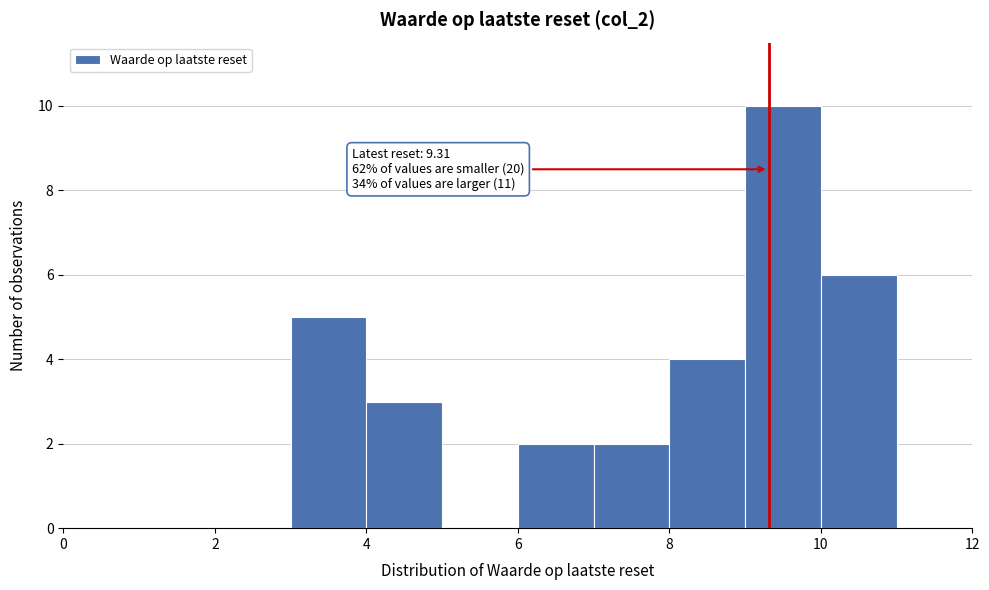

Over which range of the x-axis is the bar tallest?

9 to 10